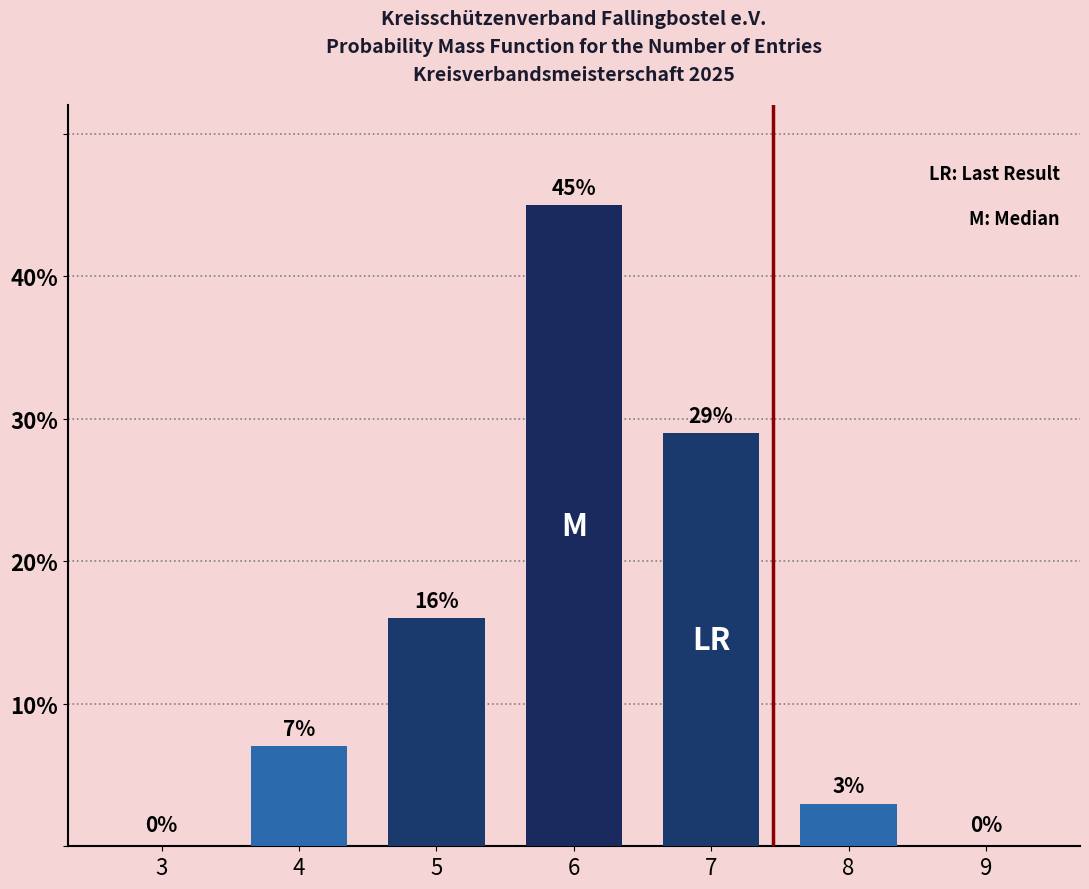

Reading left to right, transcribe all the data shown in this chart.

3=0	4=7	5=16	6=45	7=29	8=3	9=0